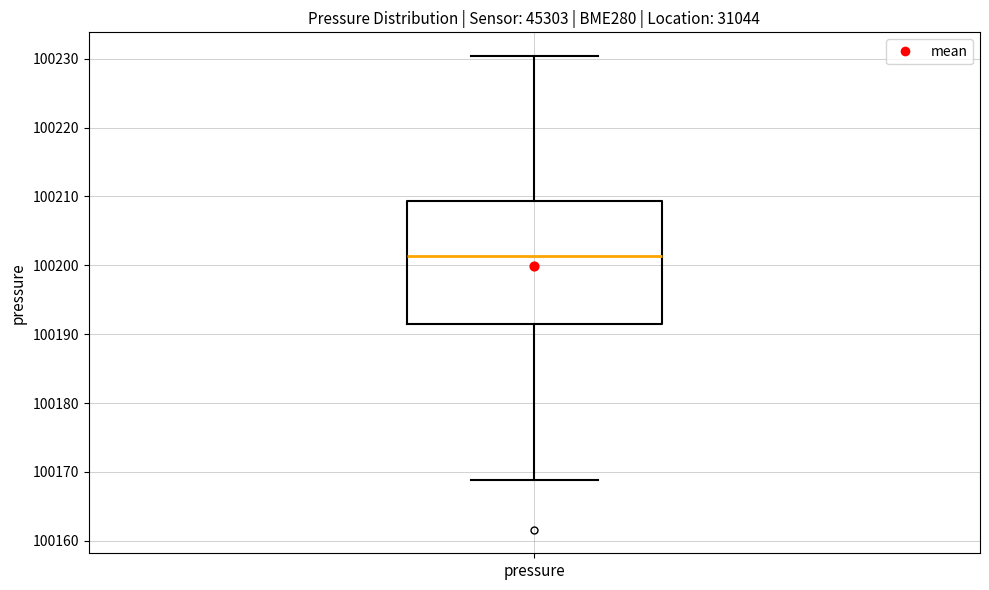

Read this box plot against the y-axis: the position of the median line, the range covered by the box, and the ends of both whiskers. The values are not printed on the chart, so give them approximately, as read against the axis.

median 100201, box 100192 to 100209, whiskers 100169 to 100230